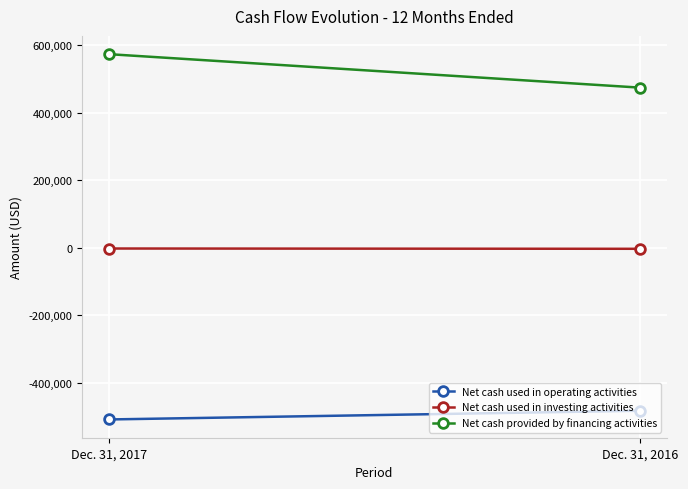

Reading left to right, extract all data points from this chart.

Net cash used in operating activities: -509432	-483622
Net cash used in investing activities: -2694	-3536
Net cash provided by financing activities: 573393	474181